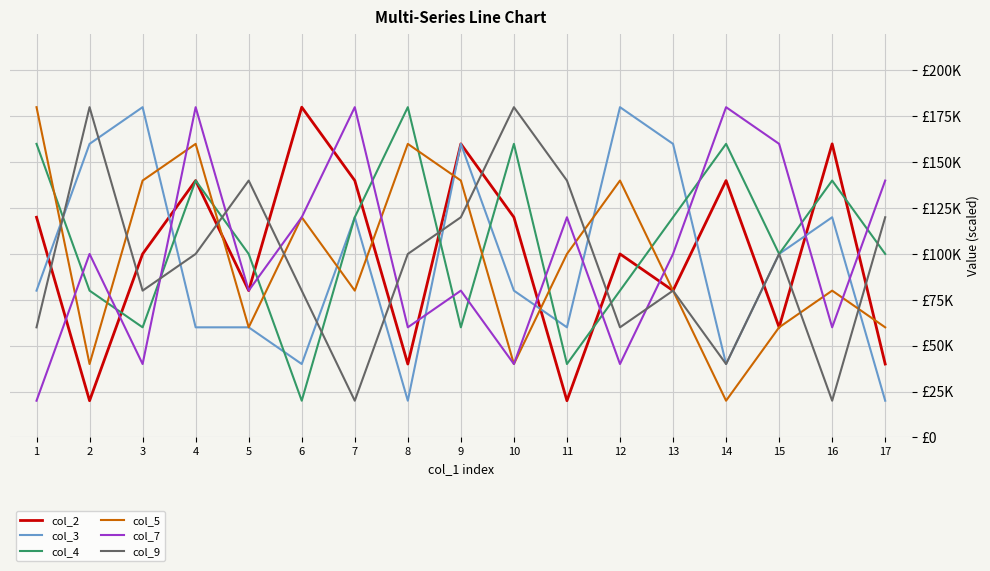

What are all the series names shown in the legend?

col_2, col_3, col_4, col_5, col_7, col_9